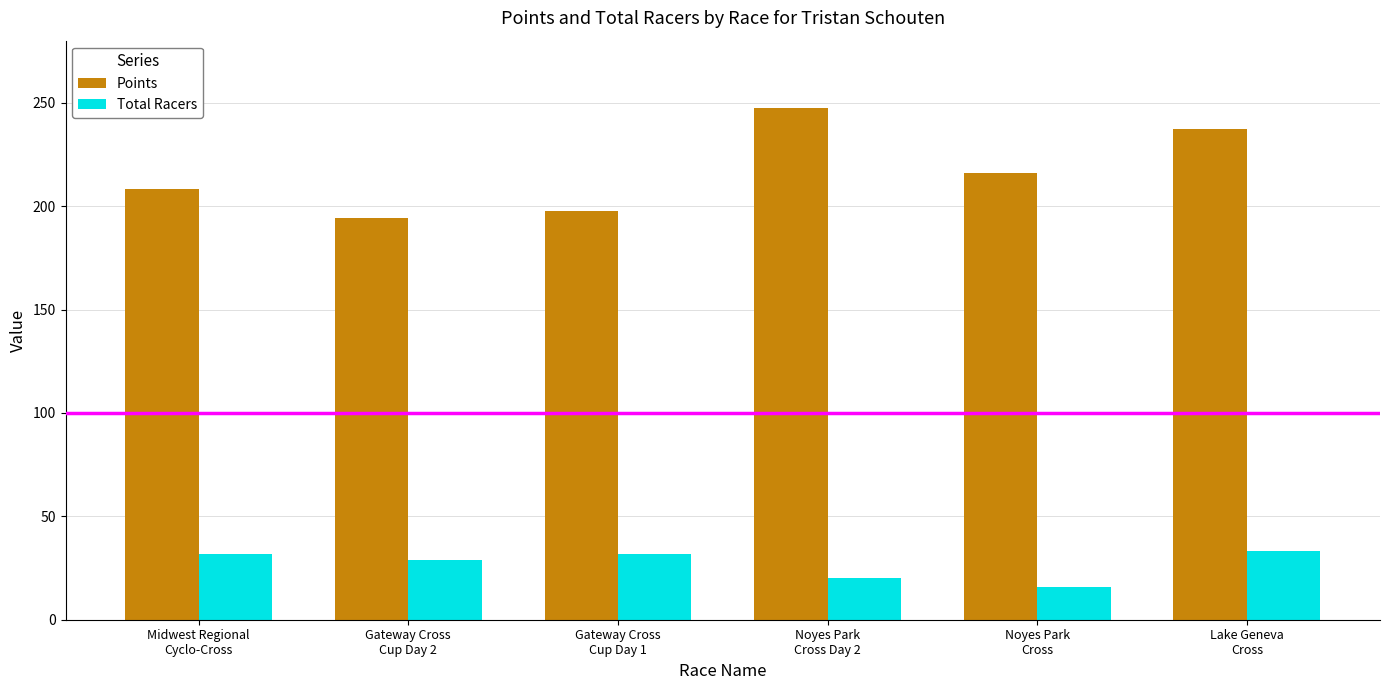

At Noyes Park
Cross Day 2, list the series in order from smallest to largest.

Total Racers, Points